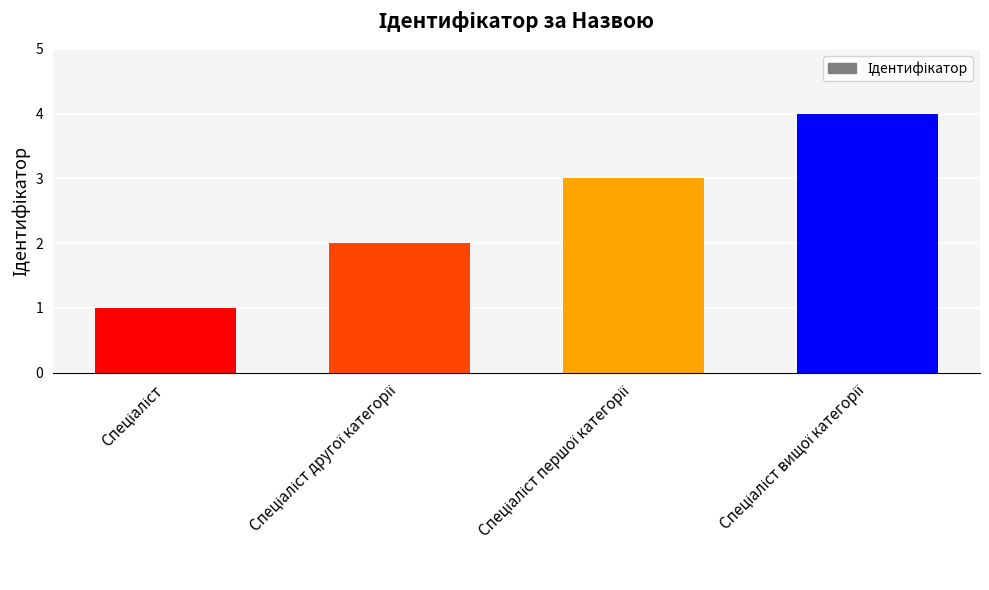

Are the bars grouped side by side (vs. stacked)?

No